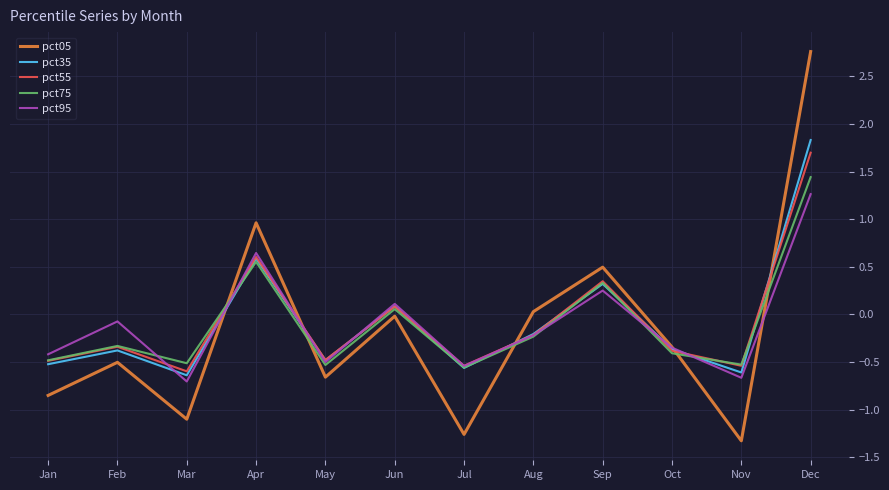

Which category has the highest value in the pct75 series?

Dec